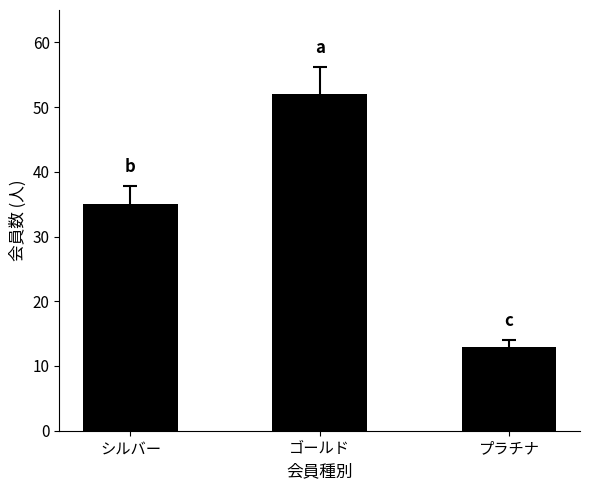

List the labels in order of value, largest first.

ゴールド, シルバー, プラチナ